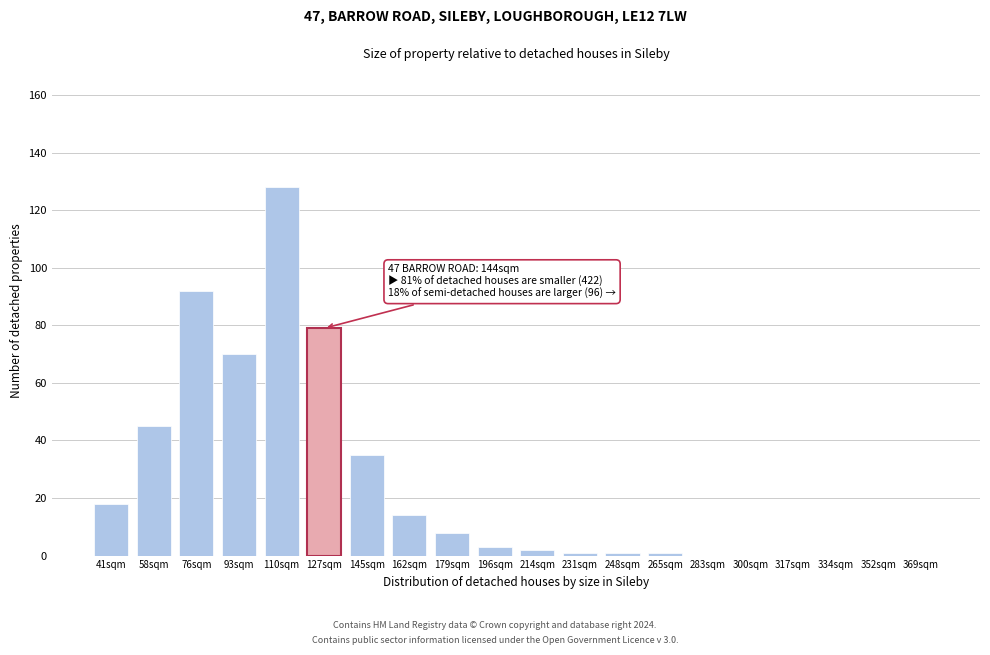

Reading right to left, list all the values displayed in this chart.

369sqm=0	352sqm=0	334sqm=0	317sqm=0	300sqm=0	283sqm=0	265sqm=1	248sqm=1	231sqm=1	214sqm=2	196sqm=3	179sqm=8	162sqm=14	145sqm=35	127sqm=79	110sqm=128	93sqm=70	76sqm=92	58sqm=45	41sqm=18